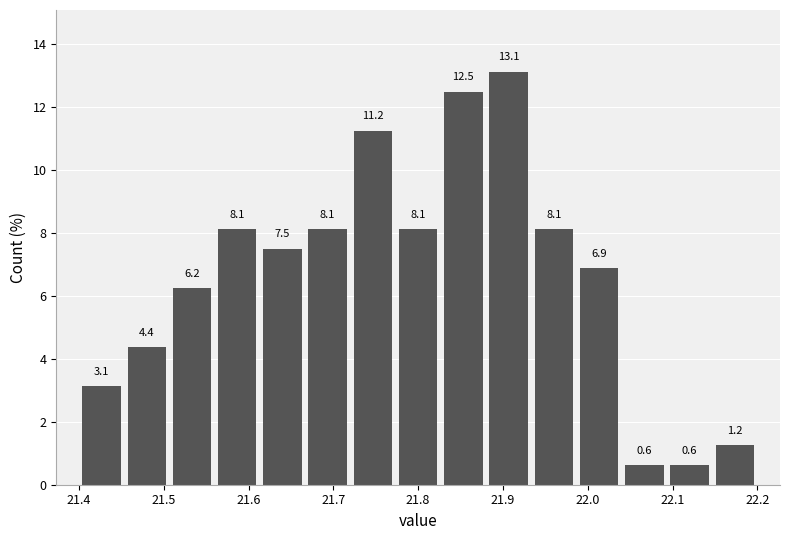

Which range on the x-axis has the tallest bar?

21.88 to 21.93